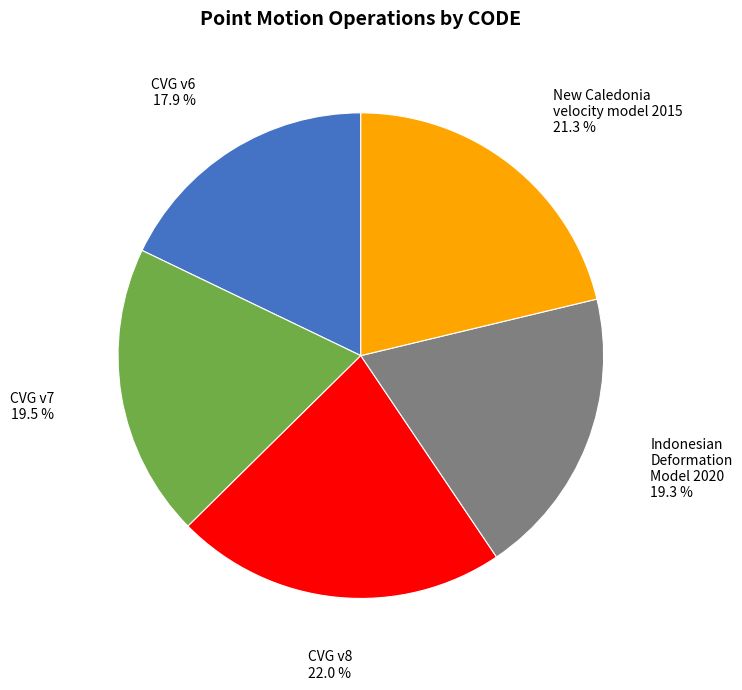

Is there a majority slice in this chart?

No